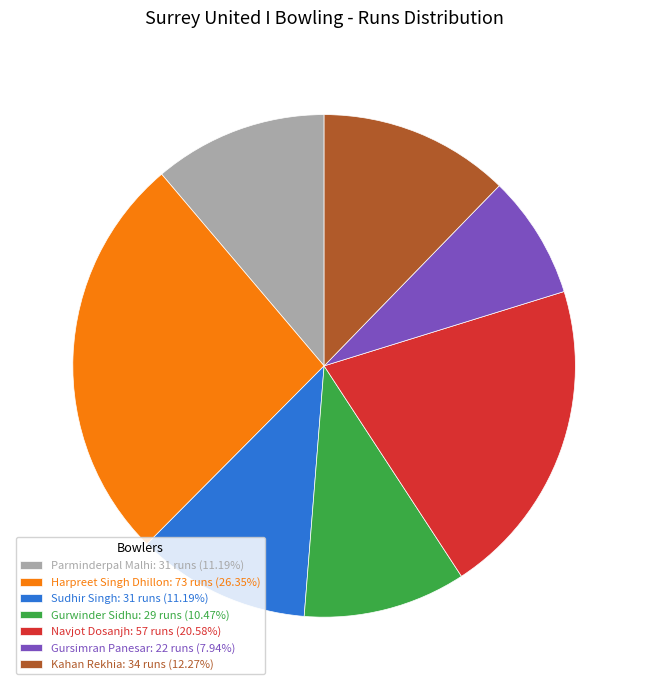

Does any single category account for the majority?

No